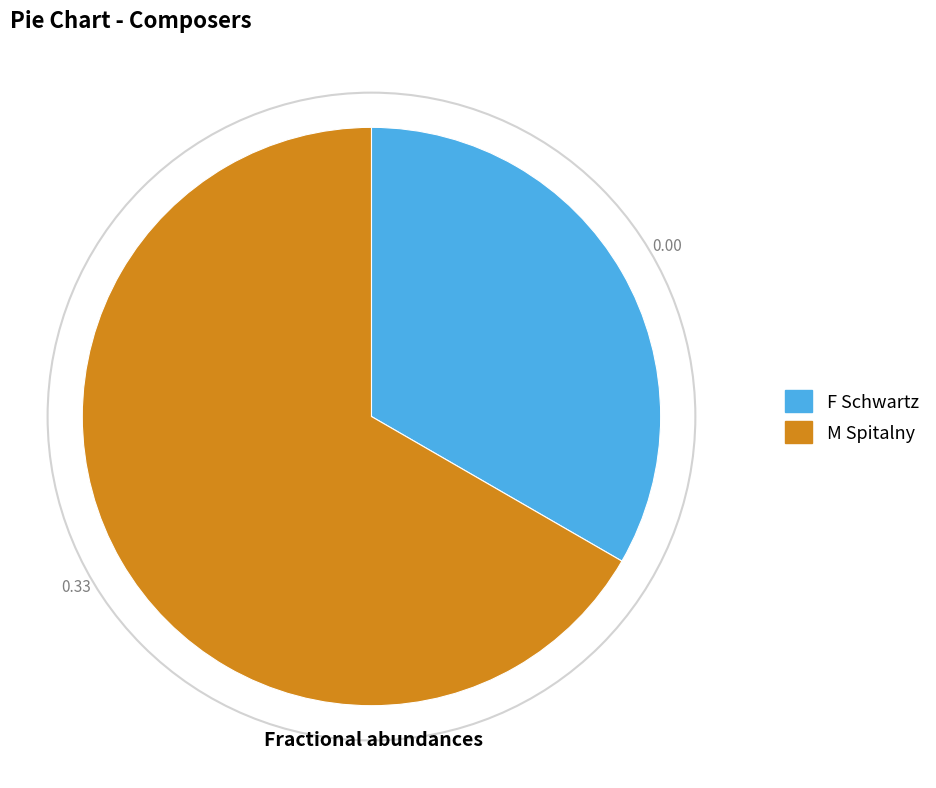

The M Spitalny slice represents 72% of the pie. True or false?

False